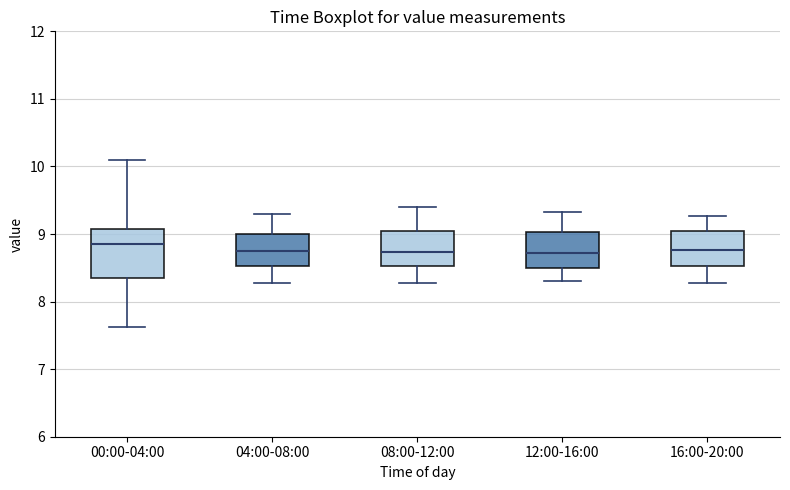

Reading left to right, transcribe this box plot: for each box, give where its median line is, the range the box spans, and where its two whiskers end, as read against the y-axis. The values are not printed on the chart, so give them approximately, as read against the axis.

00:00-04:00: median 8.9, box 8.3 to 9.1, whiskers 7.6 to 10.1
04:00-08:00: median 8.8, box 8.5 to 9.0, whiskers 8.3 to 9.3
08:00-12:00: median 8.7, box 8.5 to 9.0, whiskers 8.3 to 9.4
12:00-16:00: median 8.7, box 8.5 to 9.0, whiskers 8.3 to 9.3
16:00-20:00: median 8.8, box 8.5 to 9.0, whiskers 8.3 to 9.3